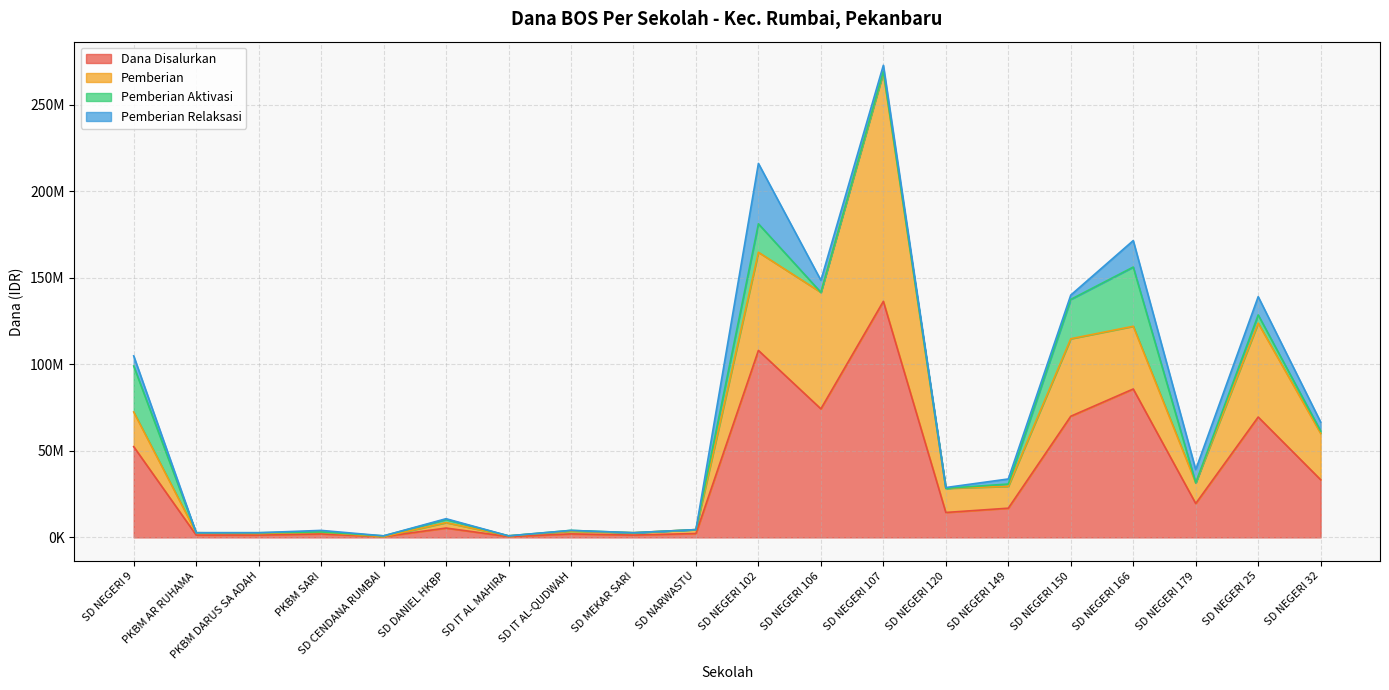

True or false: Pemberian Aktivasi and Dana Disalurkan intersect in this chart.

False